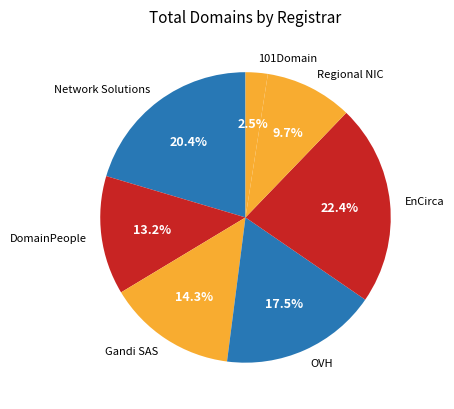

How many segments does this pie chart have?

7